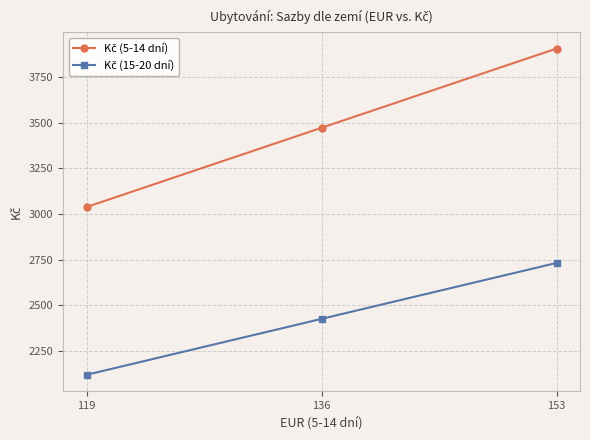

At which category is the sum across all series the highest?

153